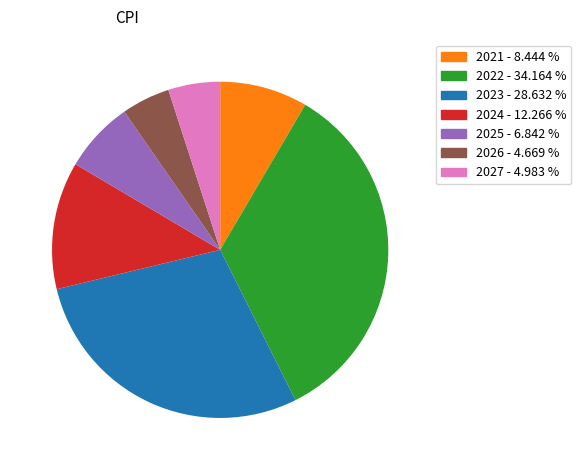

Approximately how many times larger is the value at 2021 - 8.444 % compared to 2023 - 28.632 %?

0.3